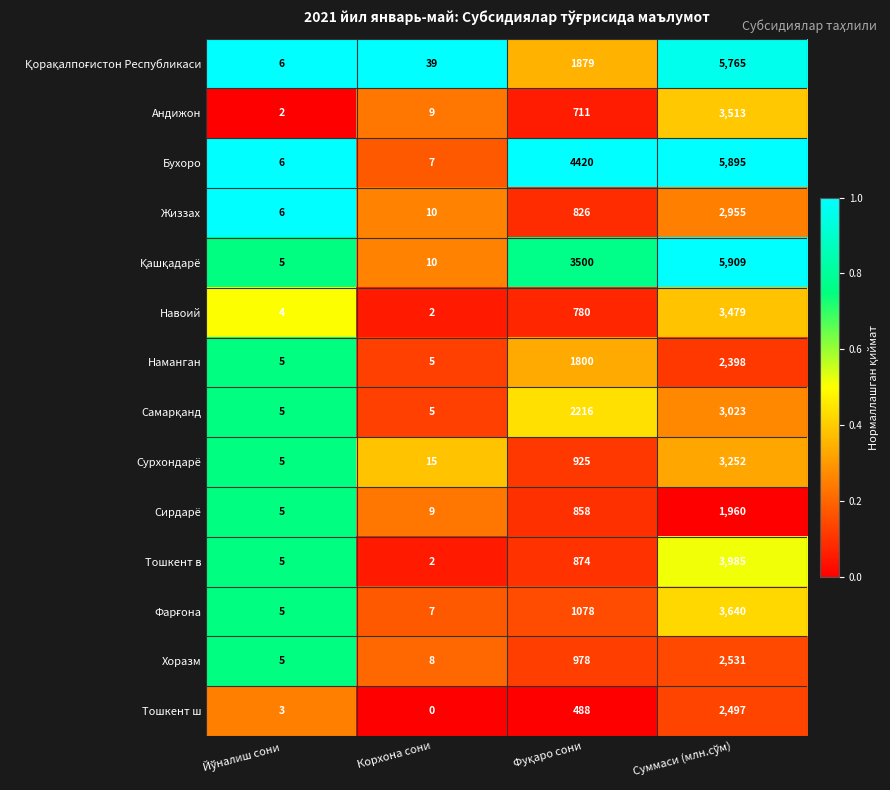

How many data points does each series have?

4